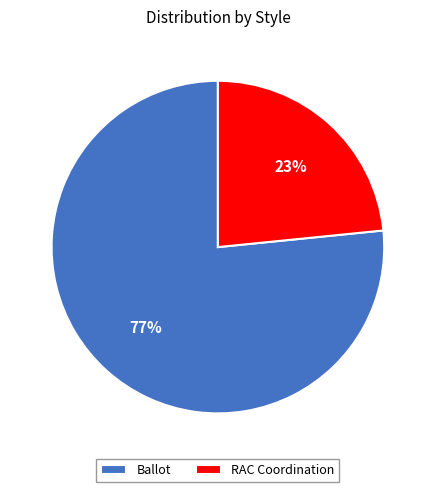

Does Ballot represent more than half of the total?

Yes